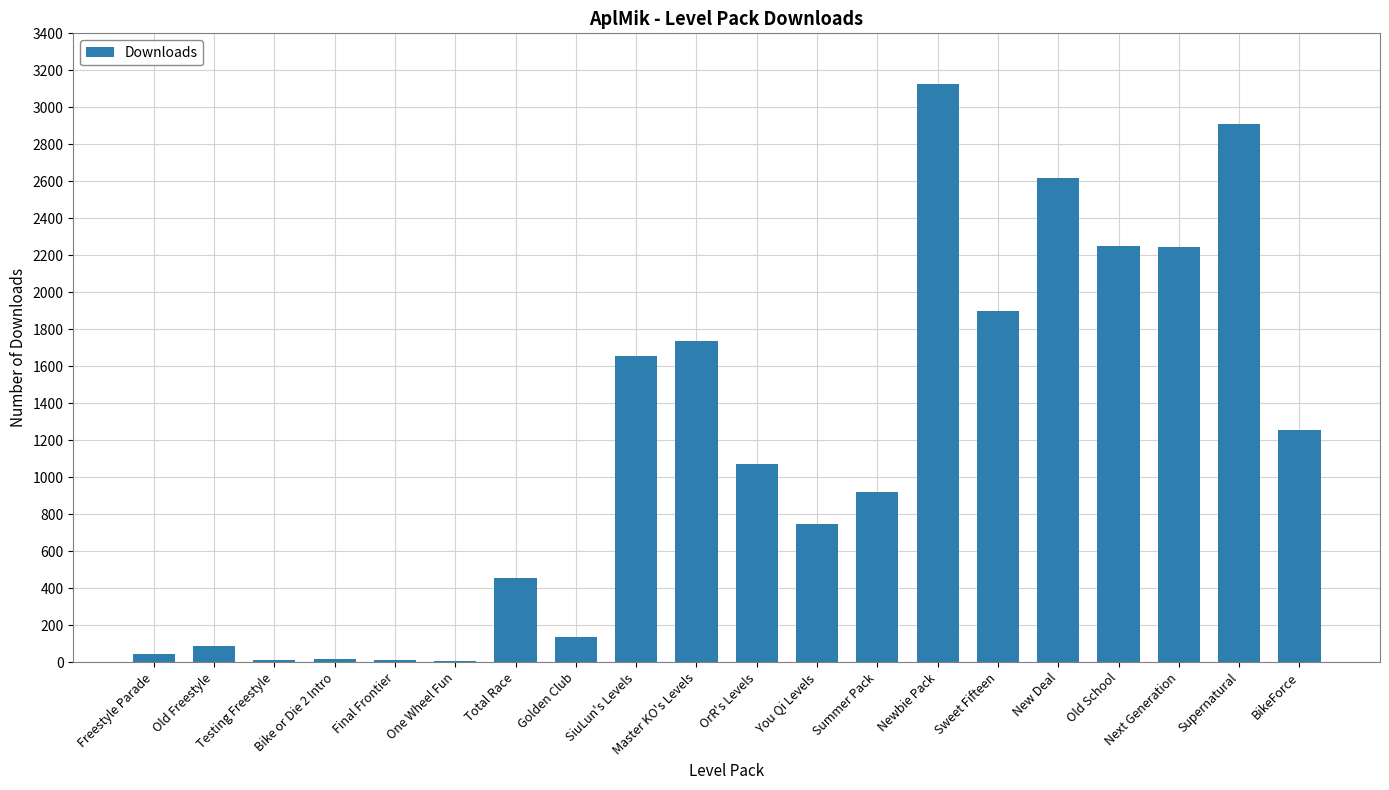

What is the maximum value shown in the chart?

3128